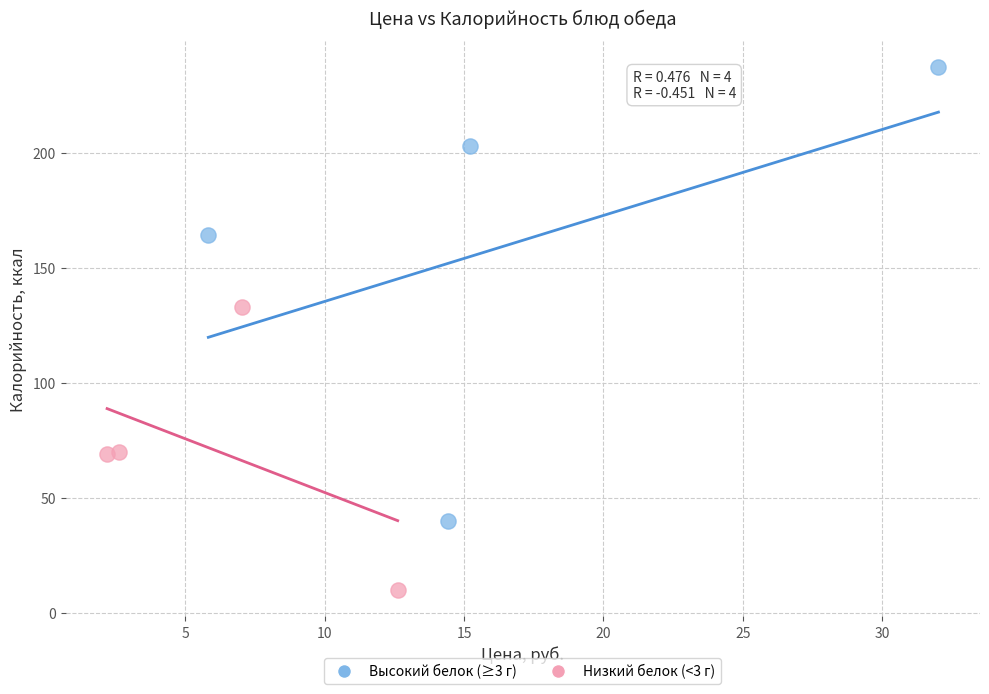

Which series has the widest spread of Y values?

Высокий белок (≥3 г)